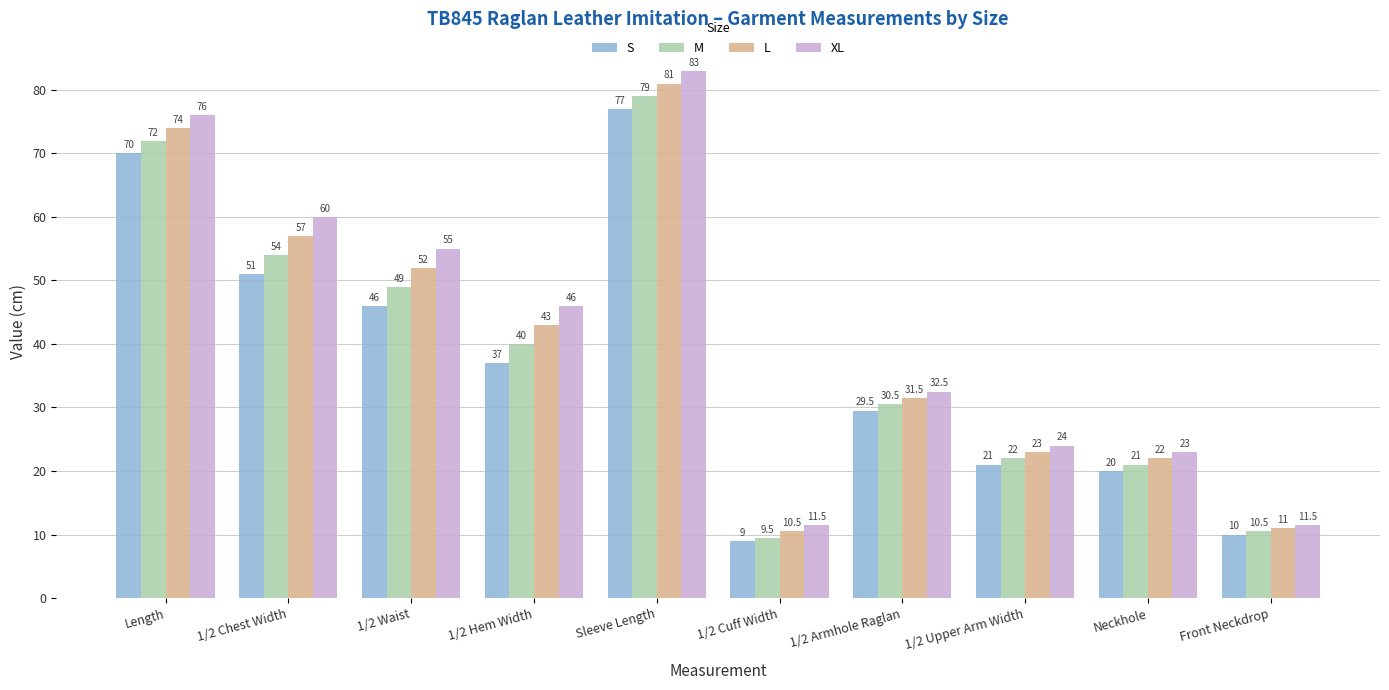

What is the label of the 9th bar from the right?

1/2 Chest Width